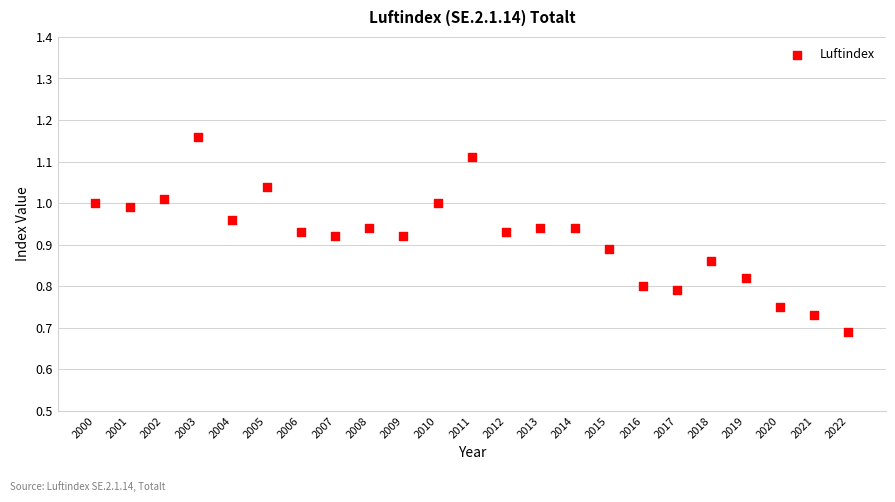

What is the range of Y values (max minus min)?

0.5